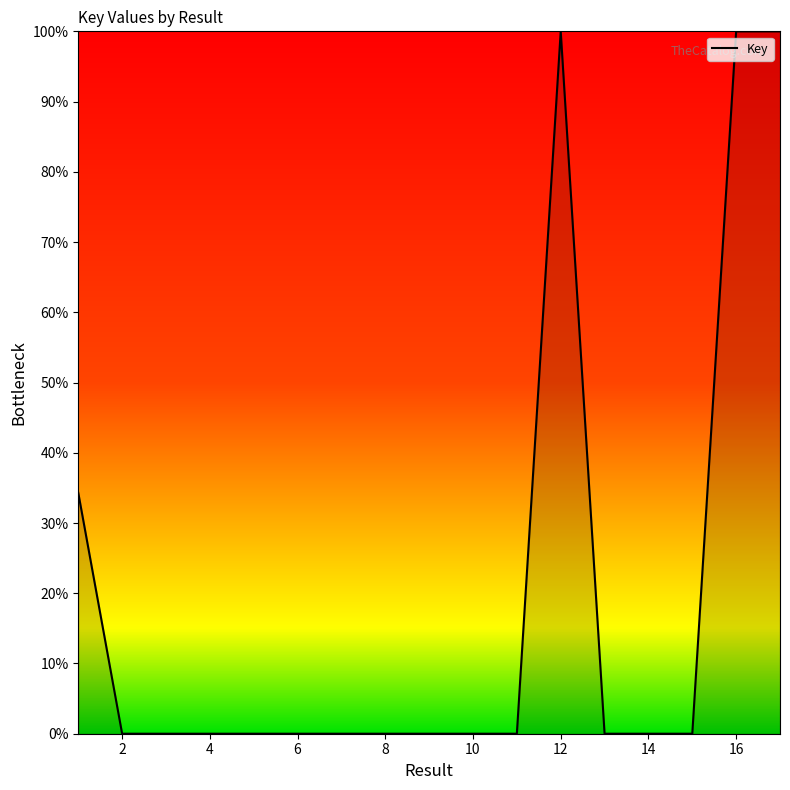

What is the greatest value displayed?

100.0